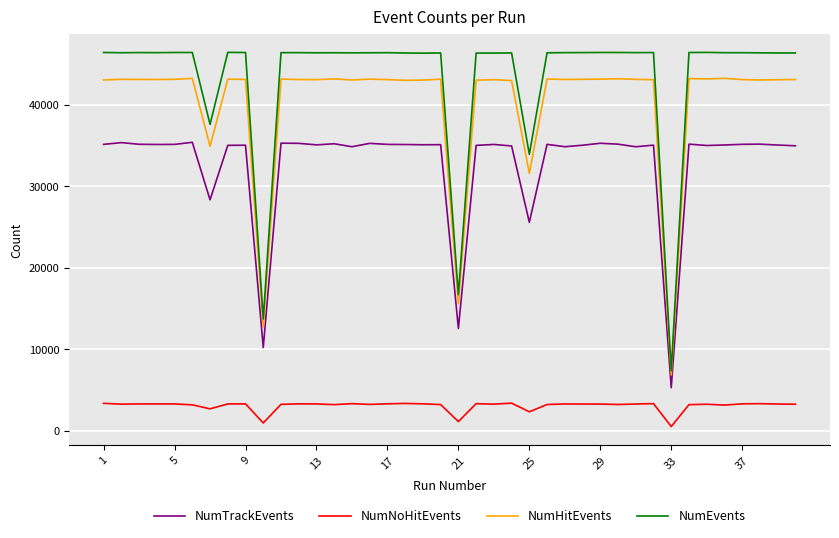

Which series has the largest total across all categories?

NumEvents